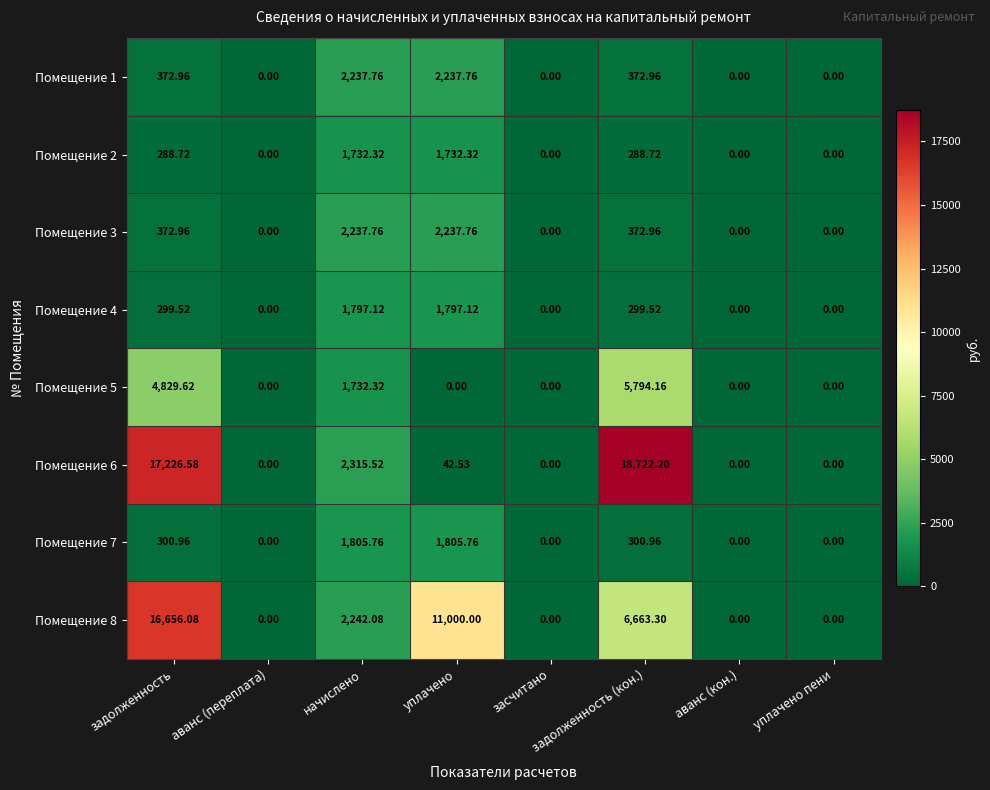

Which category has the highest value across all series?

задолженность (кон.)